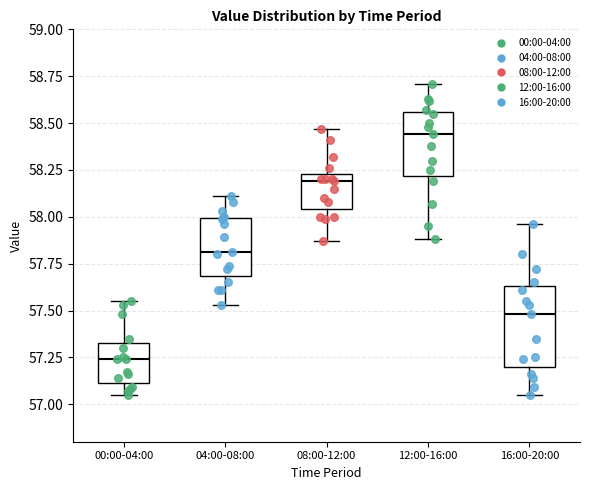

Which box is the tallest, from its lower edge to its upper edge?

16:00-20:00